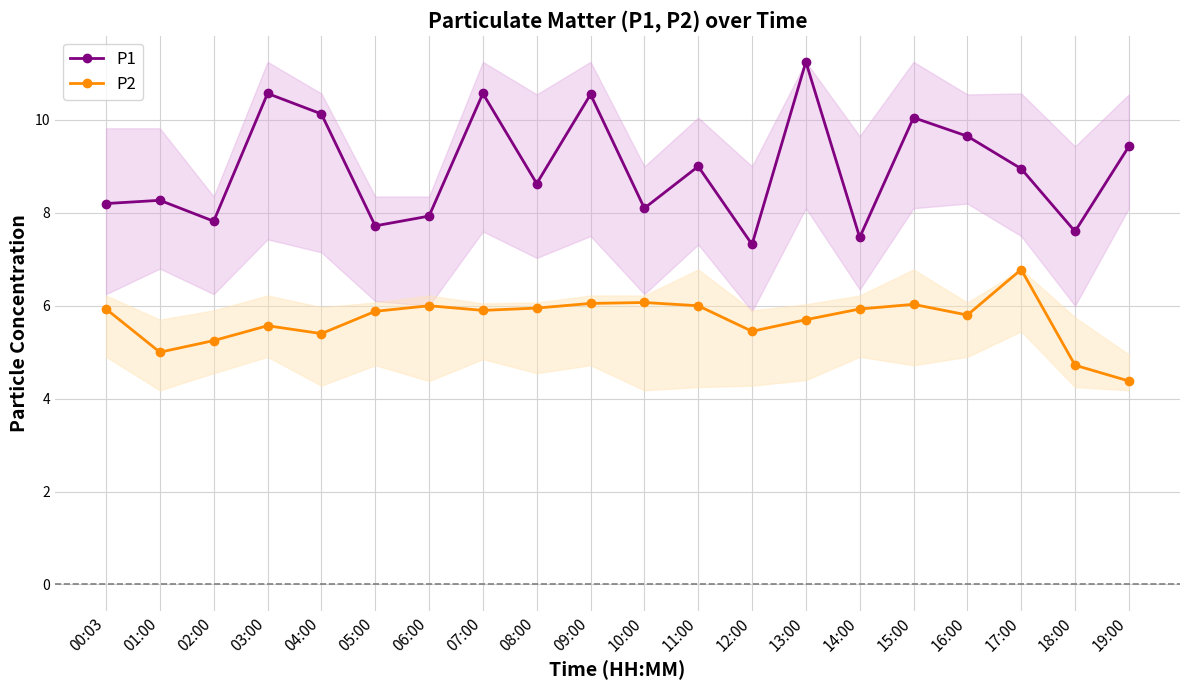

At which category does P1 reach its first local peak?

01:00